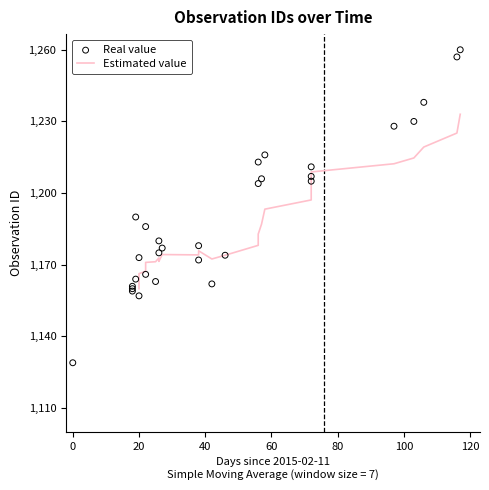

Between 2015-03-01 and 2015-06-07, which is larger?

2015-06-07